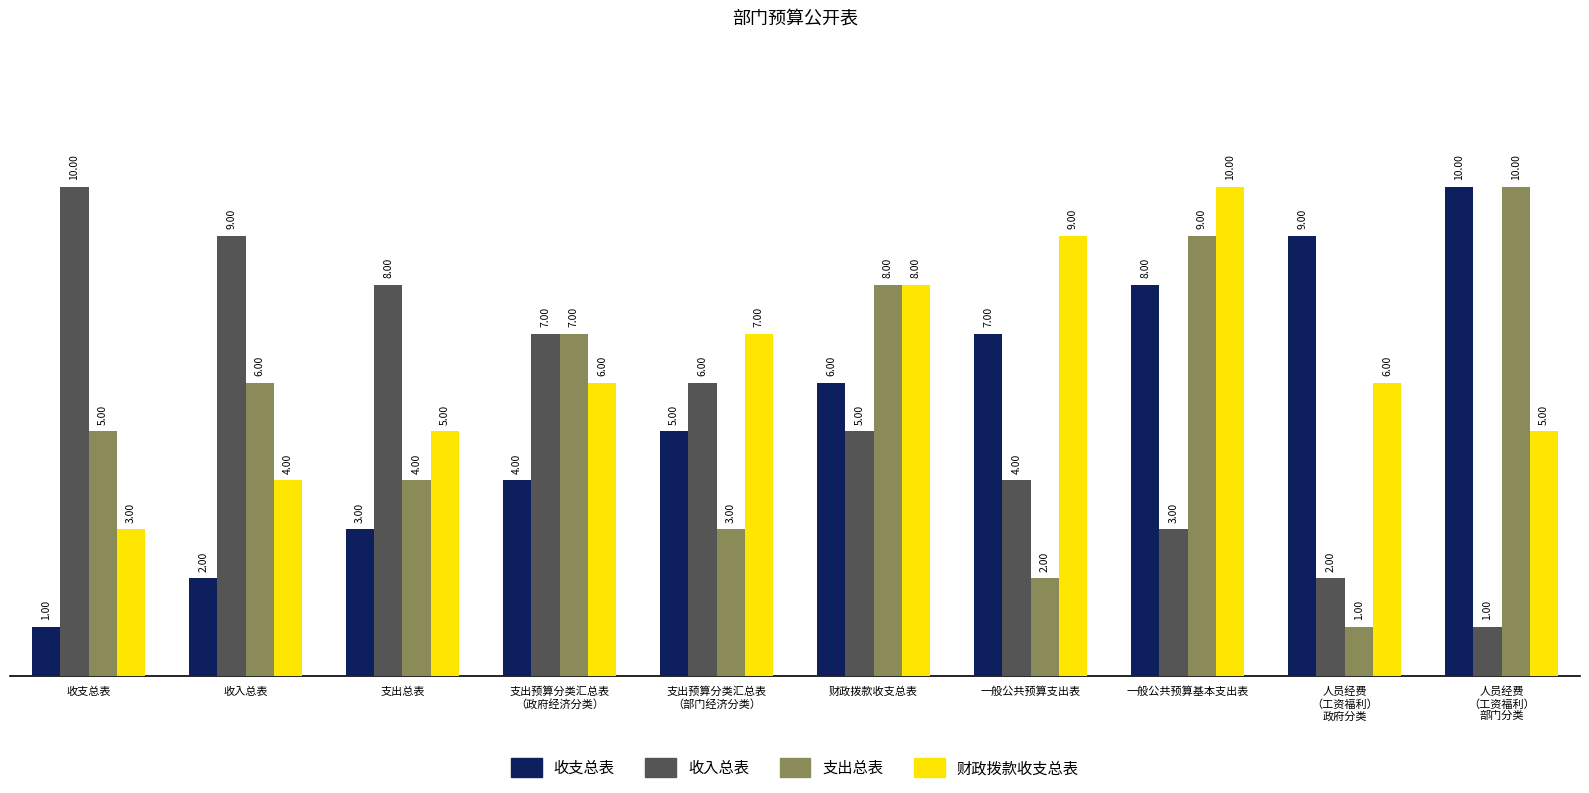

What is the sum of the 支出总表 values at 支出总表 and 收支总表?

9